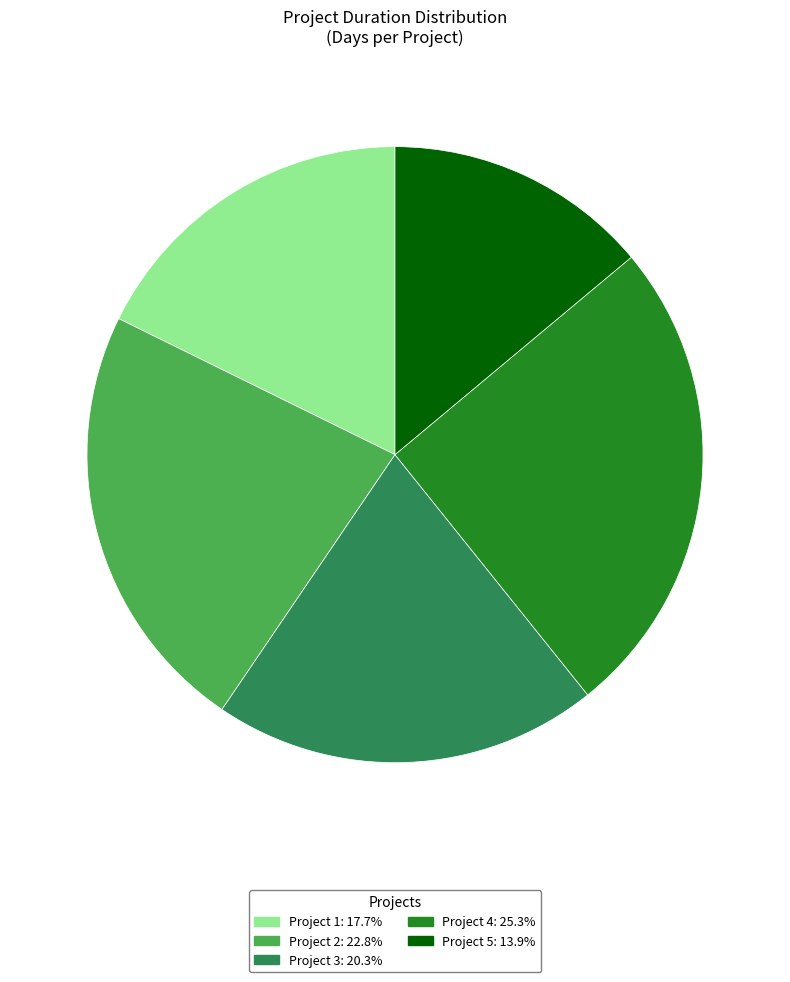

Which slice is the smallest?

Project 5